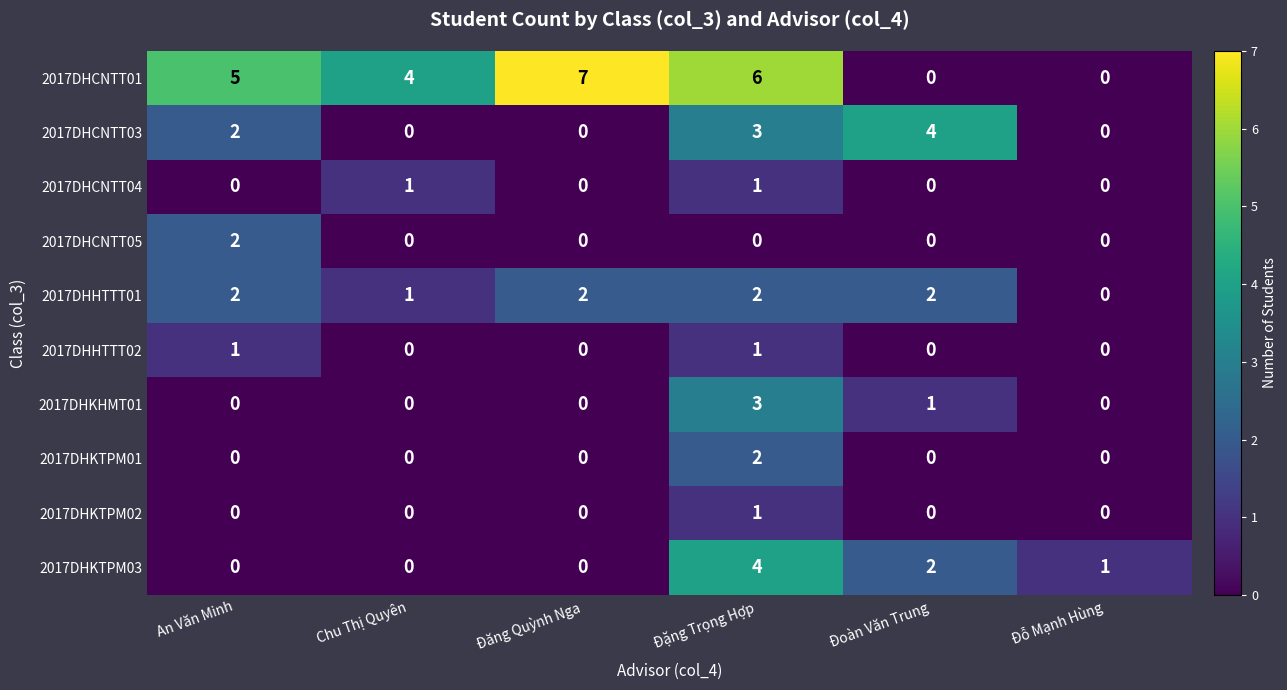

At which category is the sum across all series the highest?

Đặng Trọng Hợp